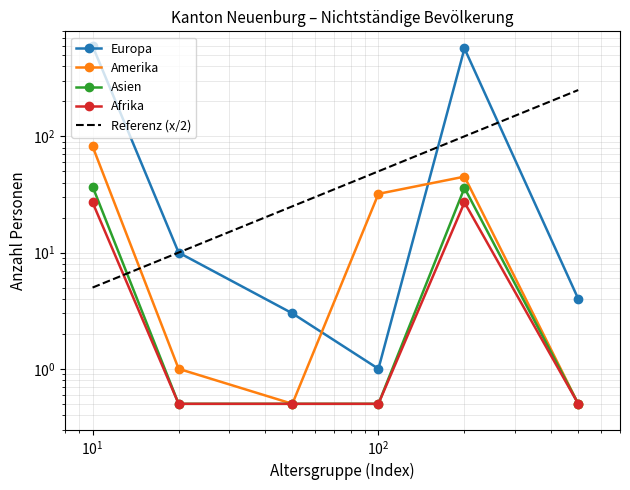

What is the value of the Afrika point at the 2nd from the left?

0.5